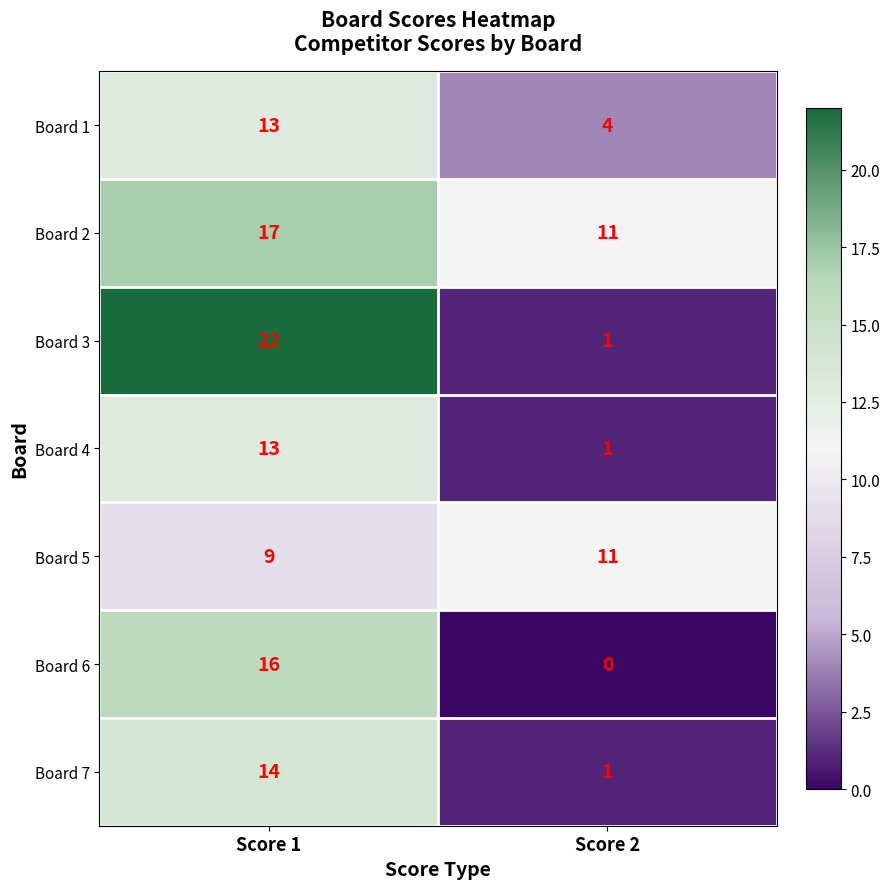

What is the spread (max minus min) of values at Score 2?

11